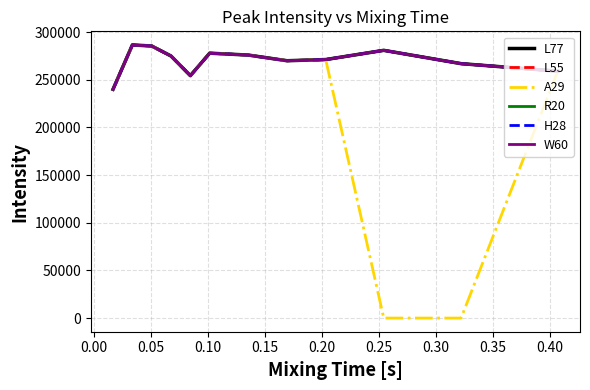

Does the chart display data point markers on the line(s)?

No